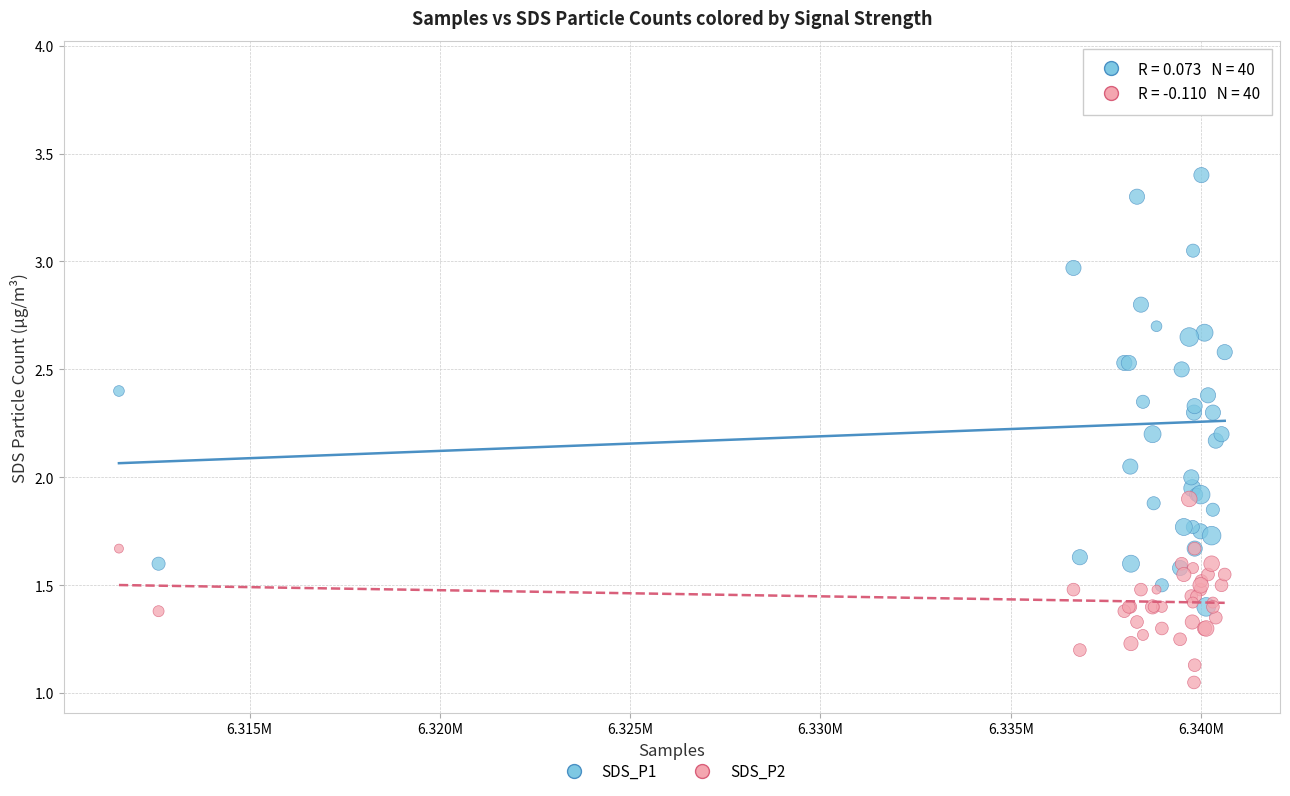

What are all the series names shown in the legend?

SDS_P1, SDS_P2